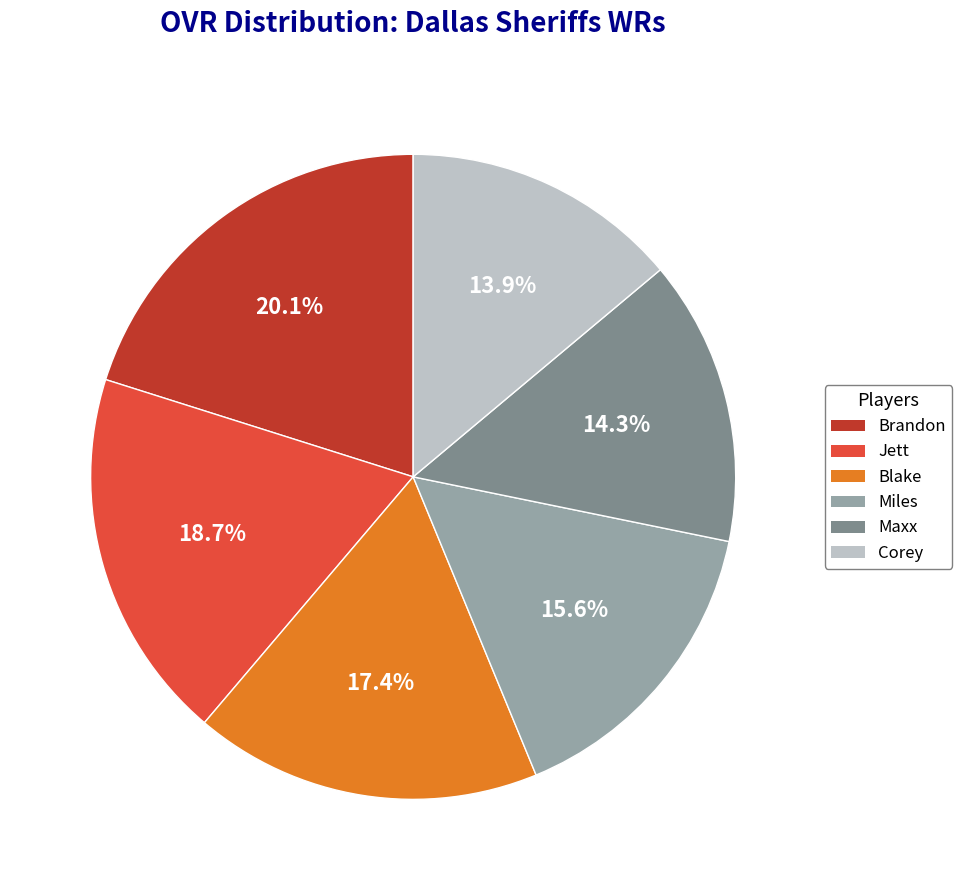

The Jett slice represents 19% of the pie. True or false?

True